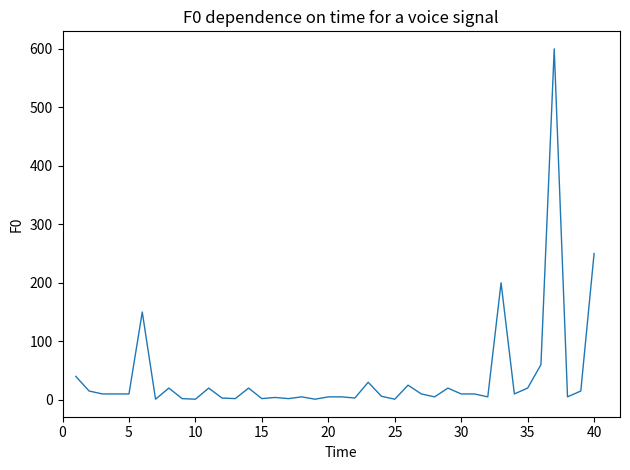

What is the difference between the maximum and minimum values?

599